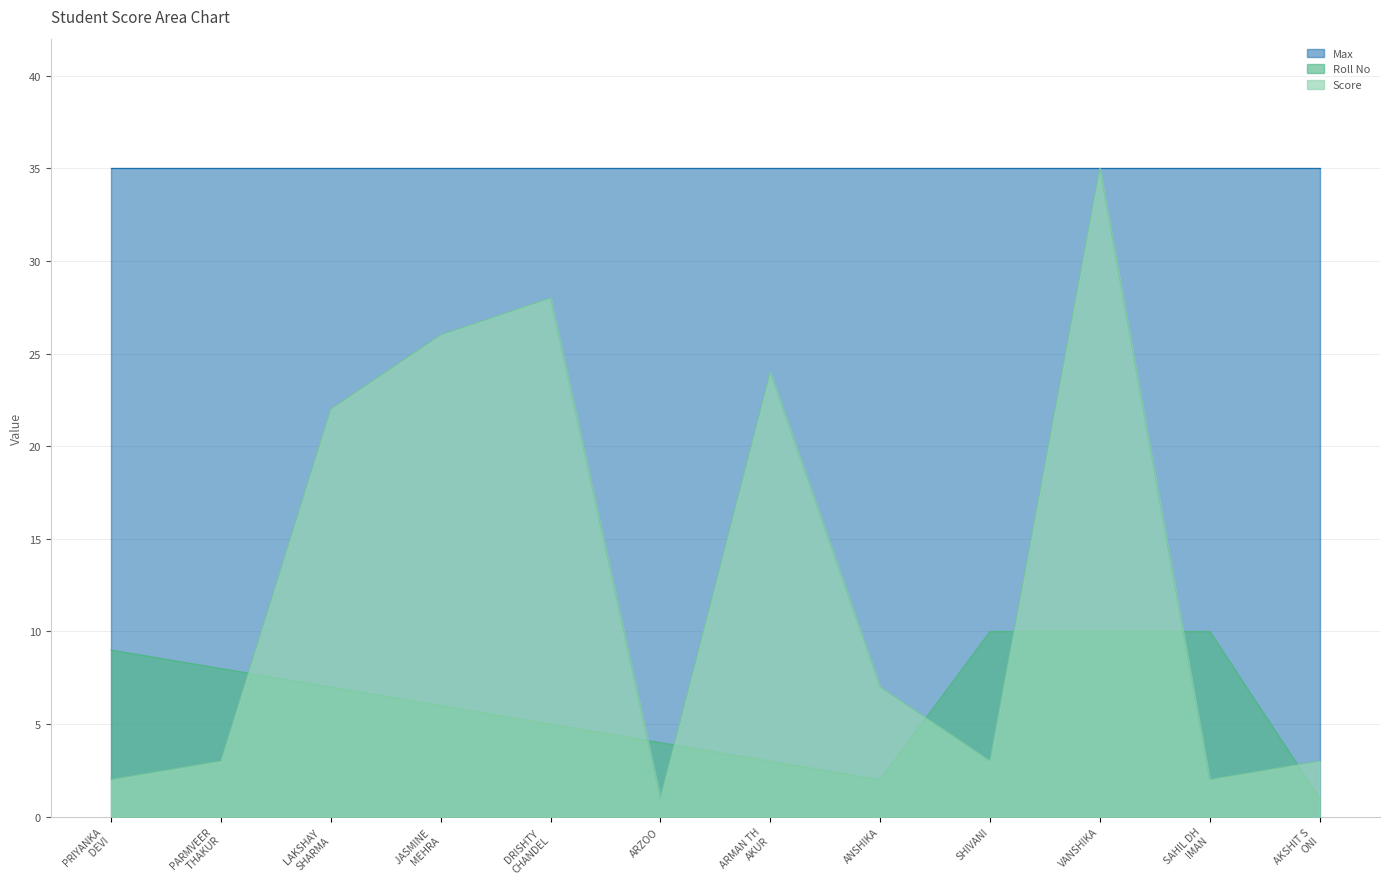

Which series has the widest spread of values?

Score